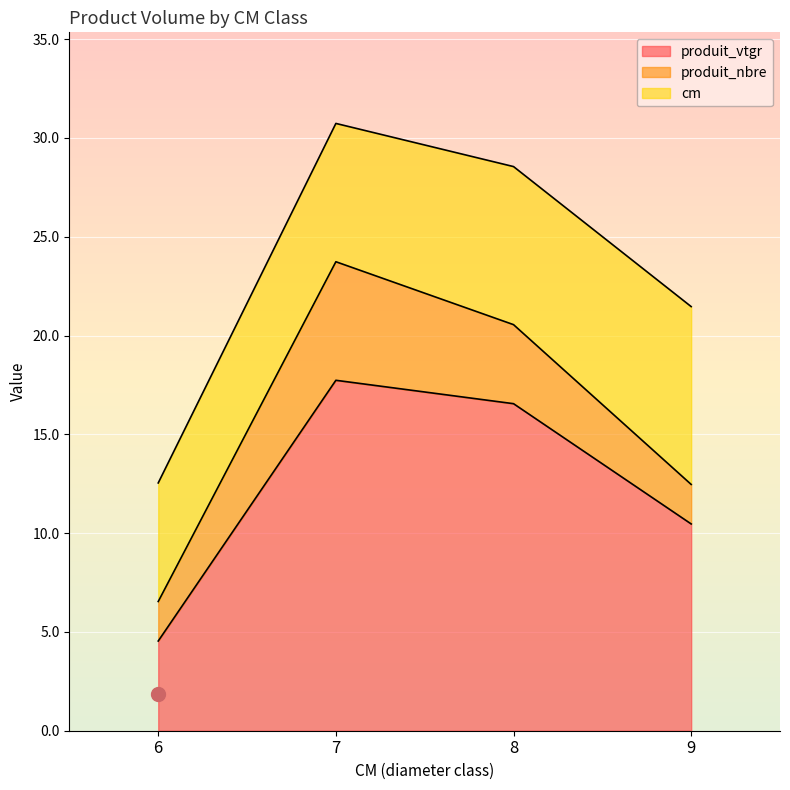

Rank the series by their maximum value, from lowest to highest.

produit_nbre, cm, produit_vtgr